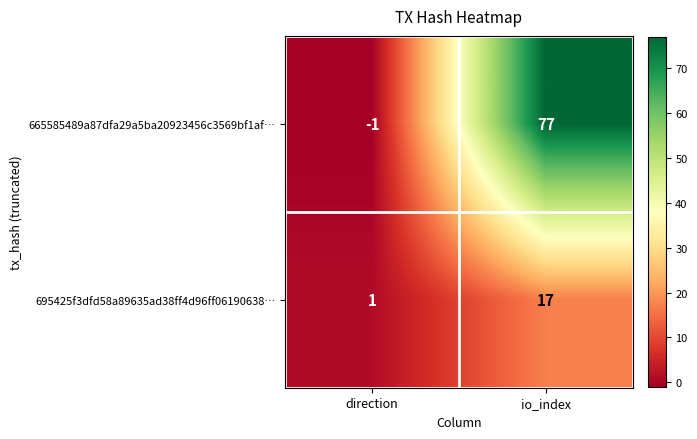

Rank the series at io_index from highest to lowest value.

665585489a87dfa29a5ba20923456c3569bf1af…, 695425f3dfd58a89635ad38ff4d96ff06190638…